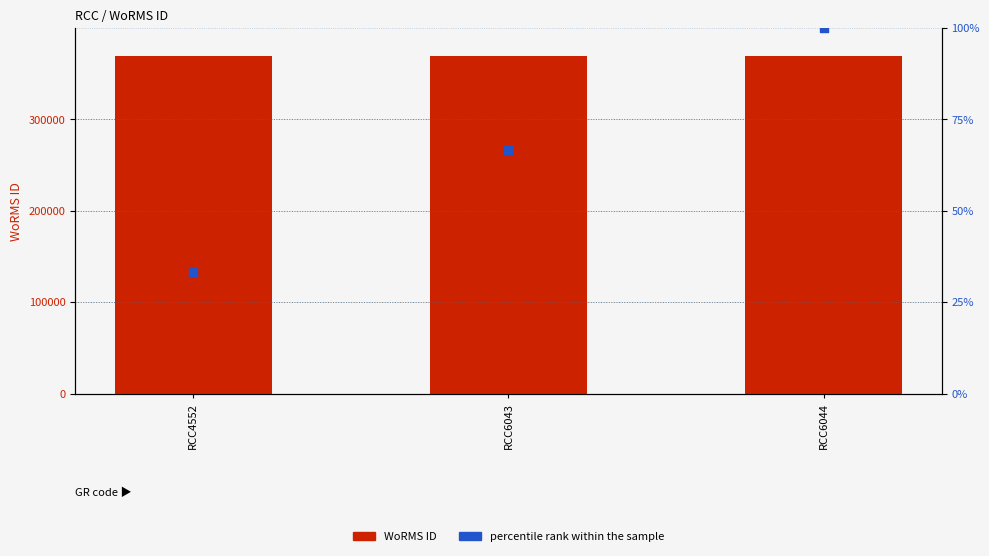

Which series contains the lowest Y value?

percentile rank within the sample